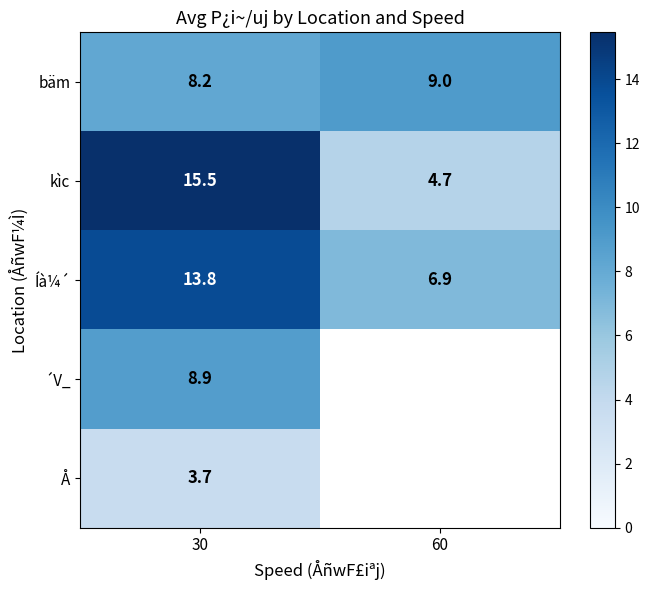

Rank the series at 30 from highest to lowest value.

kìc, Íà¼´, ´V_, bäm, Å